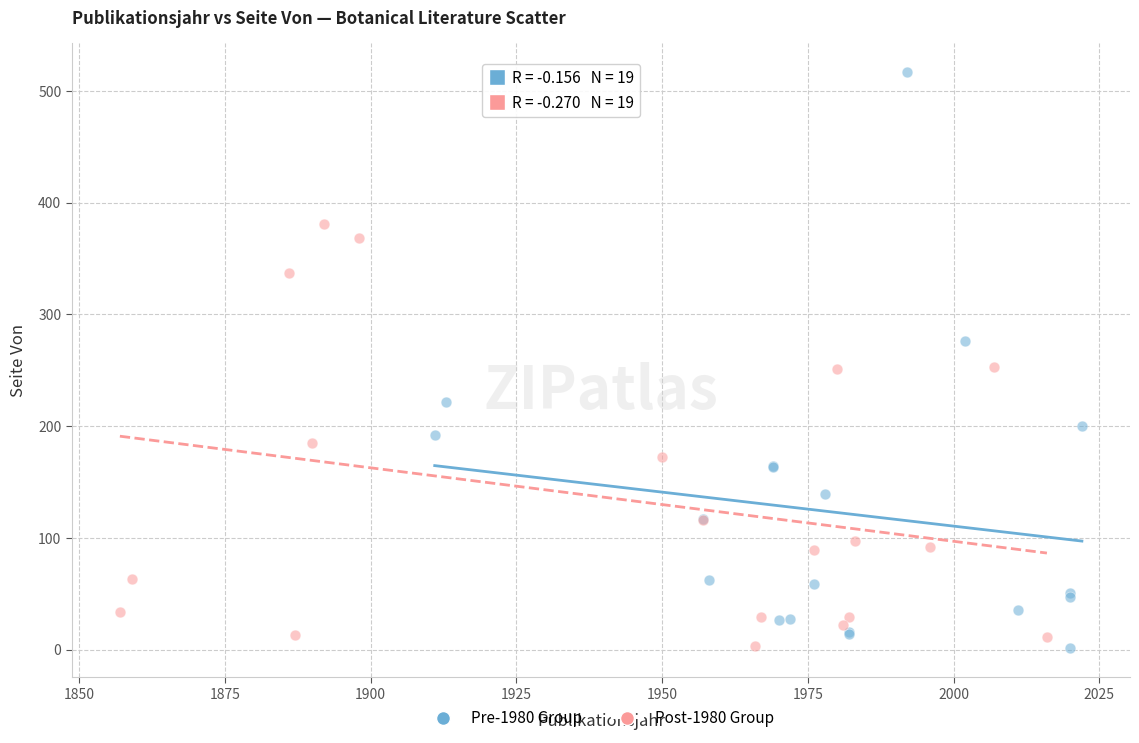

Which series contains the highest Y value?

Pre-1980 Group